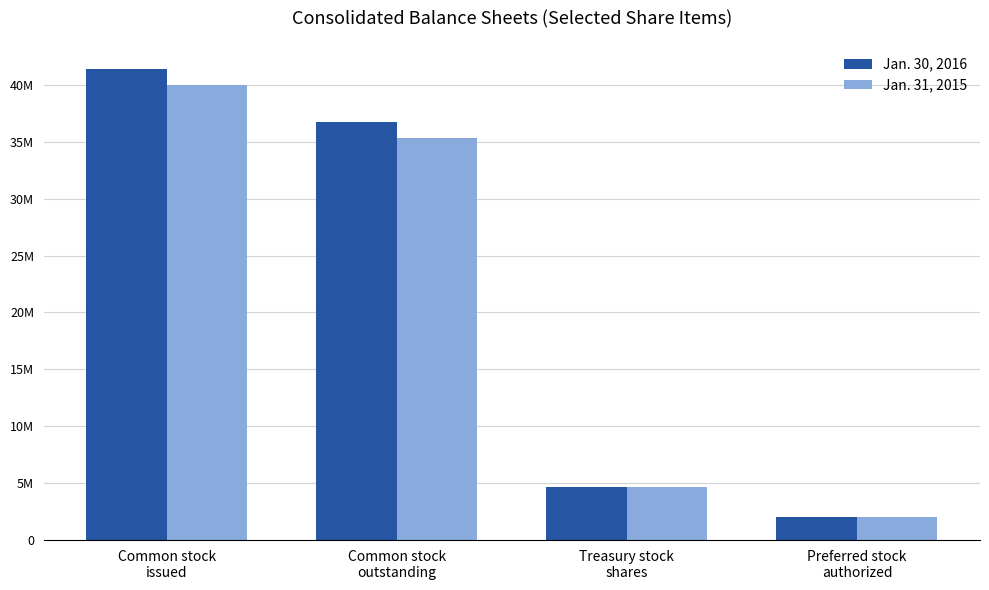

Reading left to right, what are all the values shown in this chart?

Jan. 30, 2016: Common stock
issued=41424377	Common stock
outstanding=36748628	Treasury stock
shares=4675749	Preferred stock
authorized=2000000
Jan. 31, 2015: Common stock
issued=39973689	Common stock
outstanding=35314546	Treasury stock
shares=4659143	Preferred stock
authorized=2000000